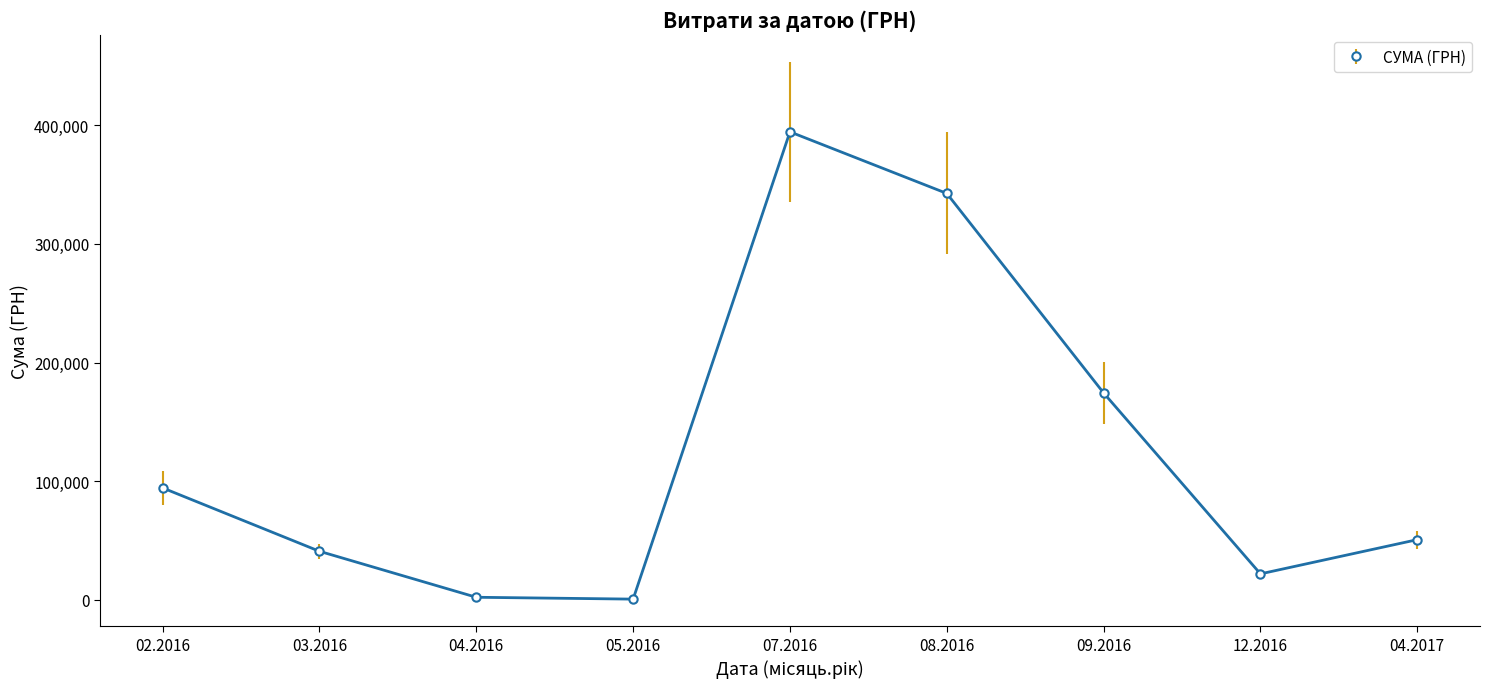

What is the change in value from 02.2016 to 03.2016?

-53396.8